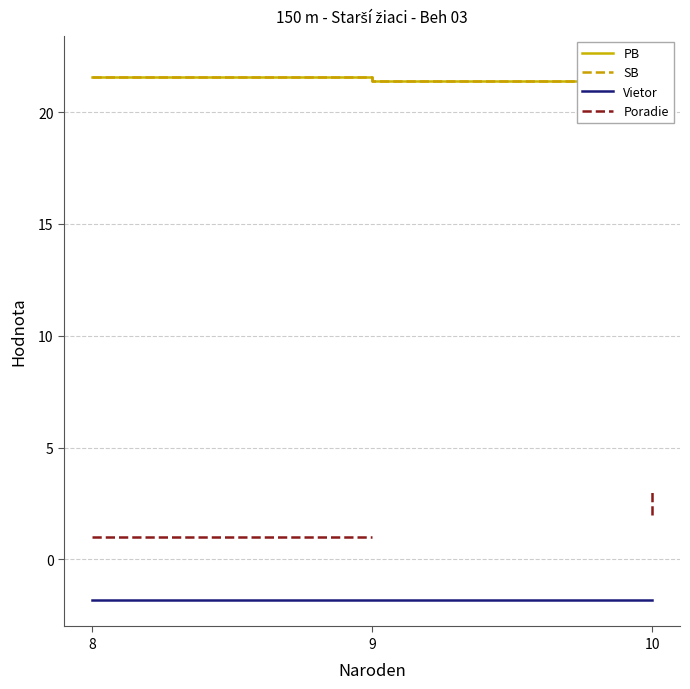

What is the difference between the highest and lowest values at 9?

23.2